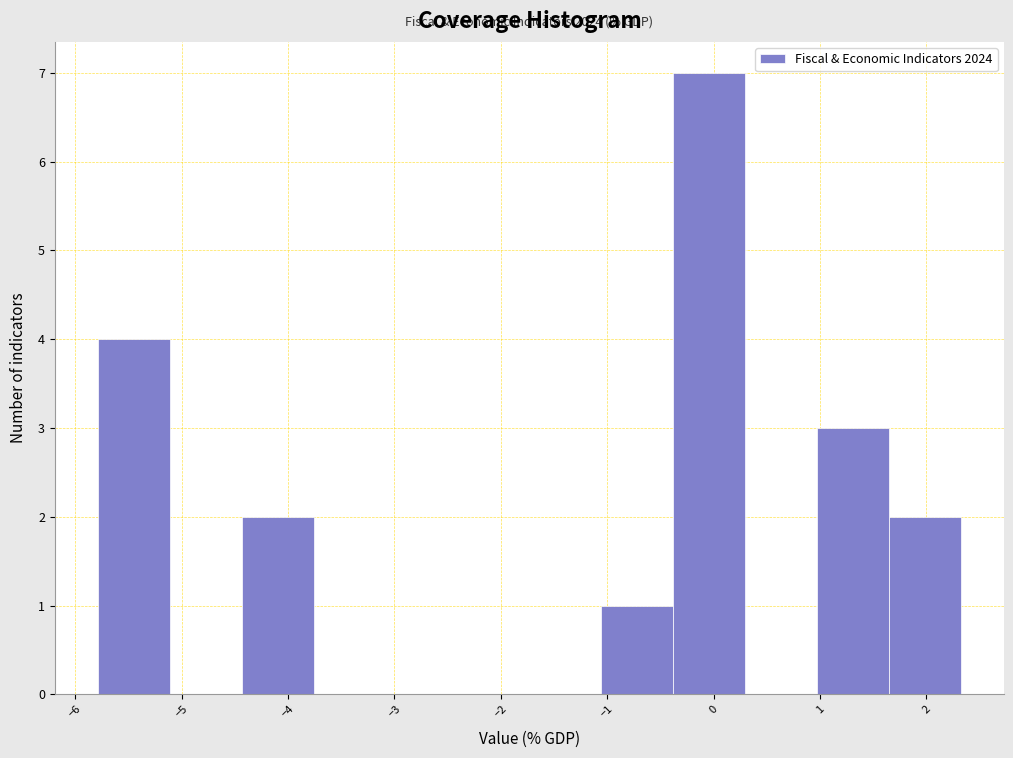

Over which range of the x-axis is the bar tallest?

-0.4 to 0.3